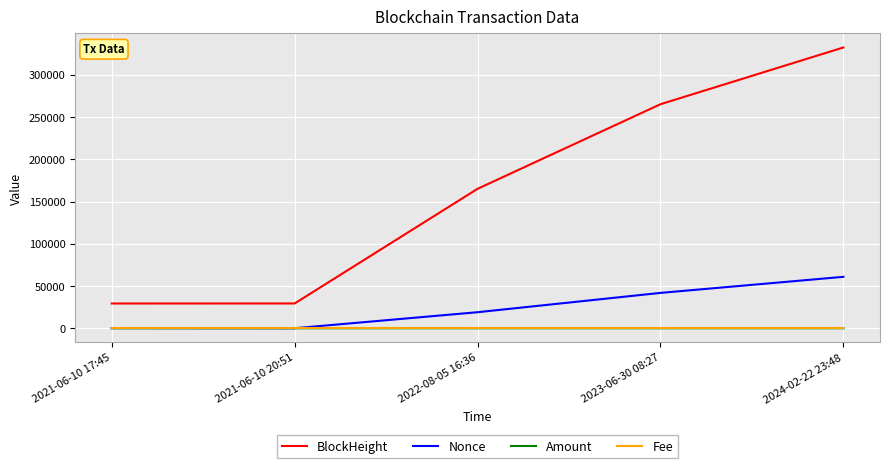

Read the Nonce value at 2022-08-05 16:36.

18968.0